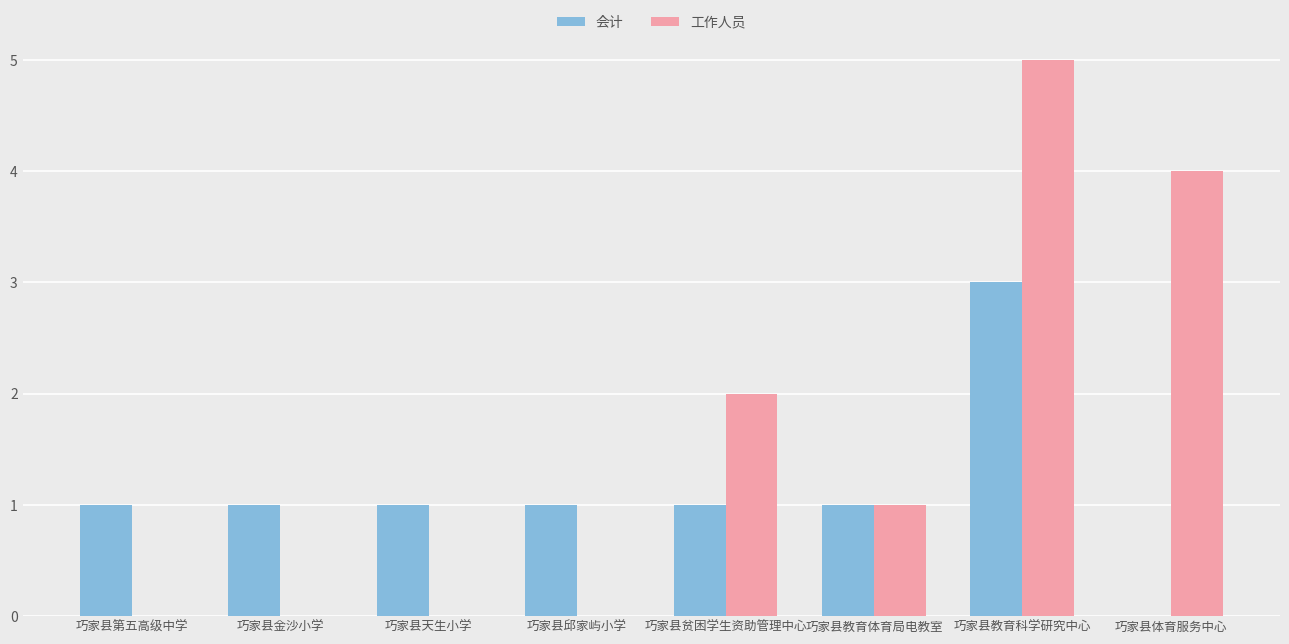

Is it true that 工作人员 equals 8 at 巧家县教育科学研究中心?

False